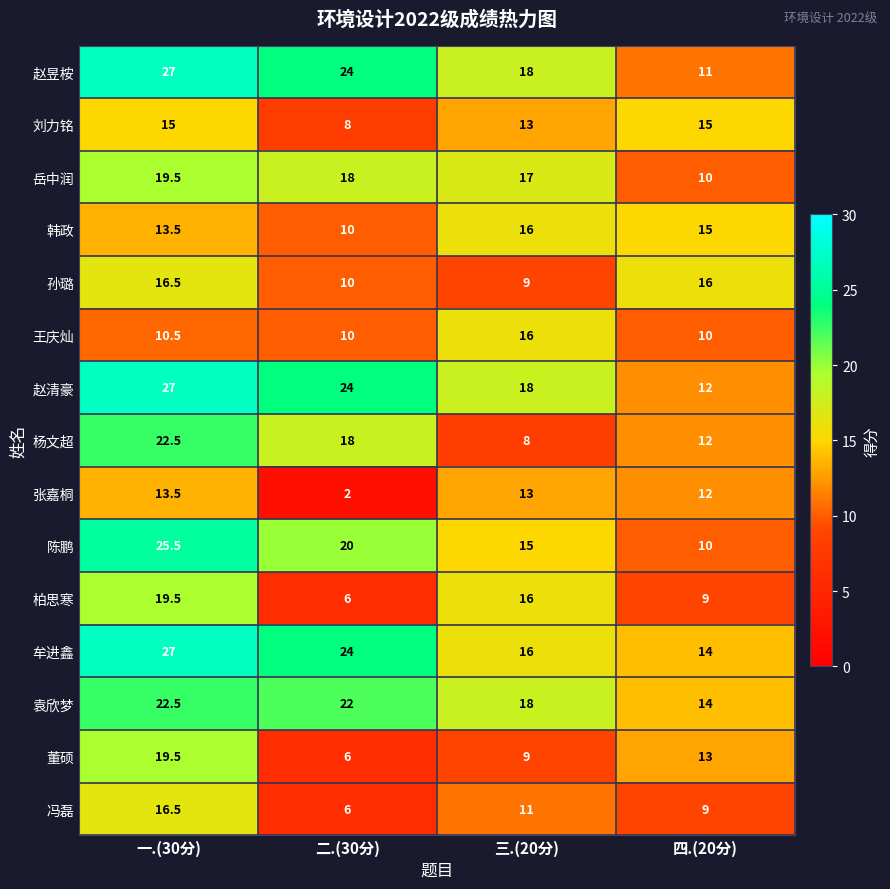

True or false: 赵清豪 has a value of 35.6 at 一.(30分).

False